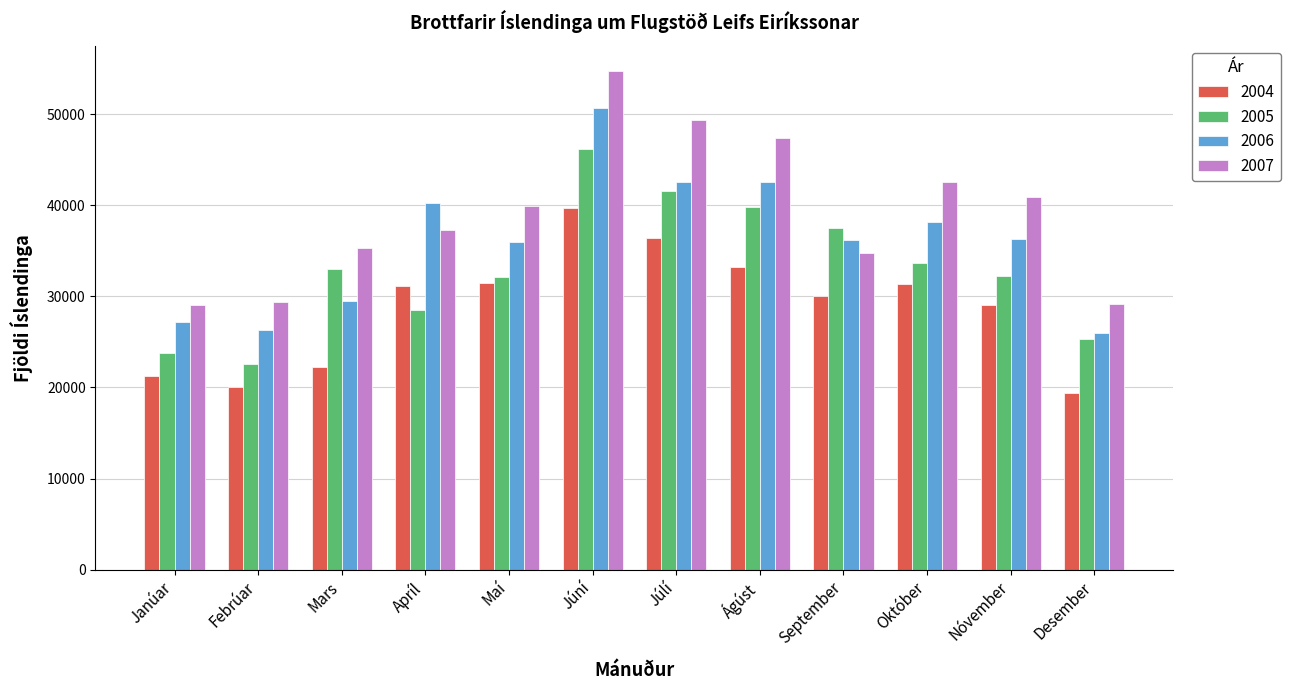

List the series in order of their peak value, lowest first.

2004, 2005, 2006, 2007